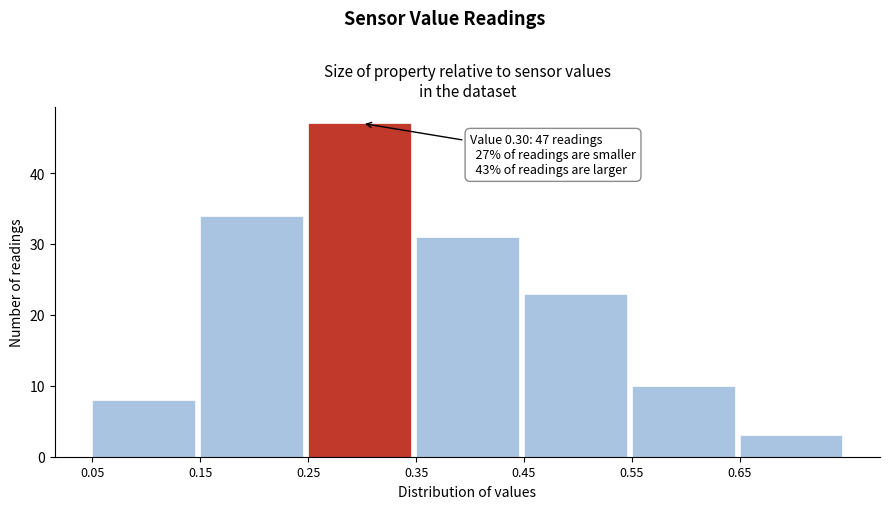

Which range on the x-axis has the tallest bar?

0.25 to 0.35